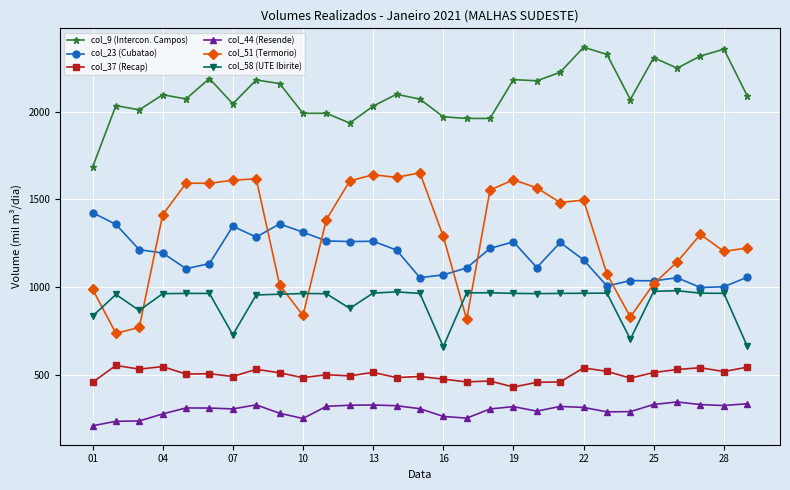

What are all the series names shown in the legend?

col_9 (Intercon. Campos), col_23 (Cubatao), col_37 (Recap), col_44 (Resende), col_51 (Termorio), col_58 (UTE Ibirite)